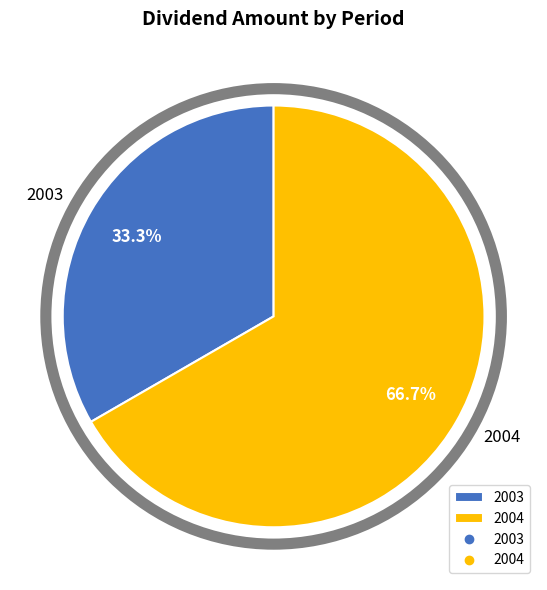

What is the largest slice in the pie chart?

2004